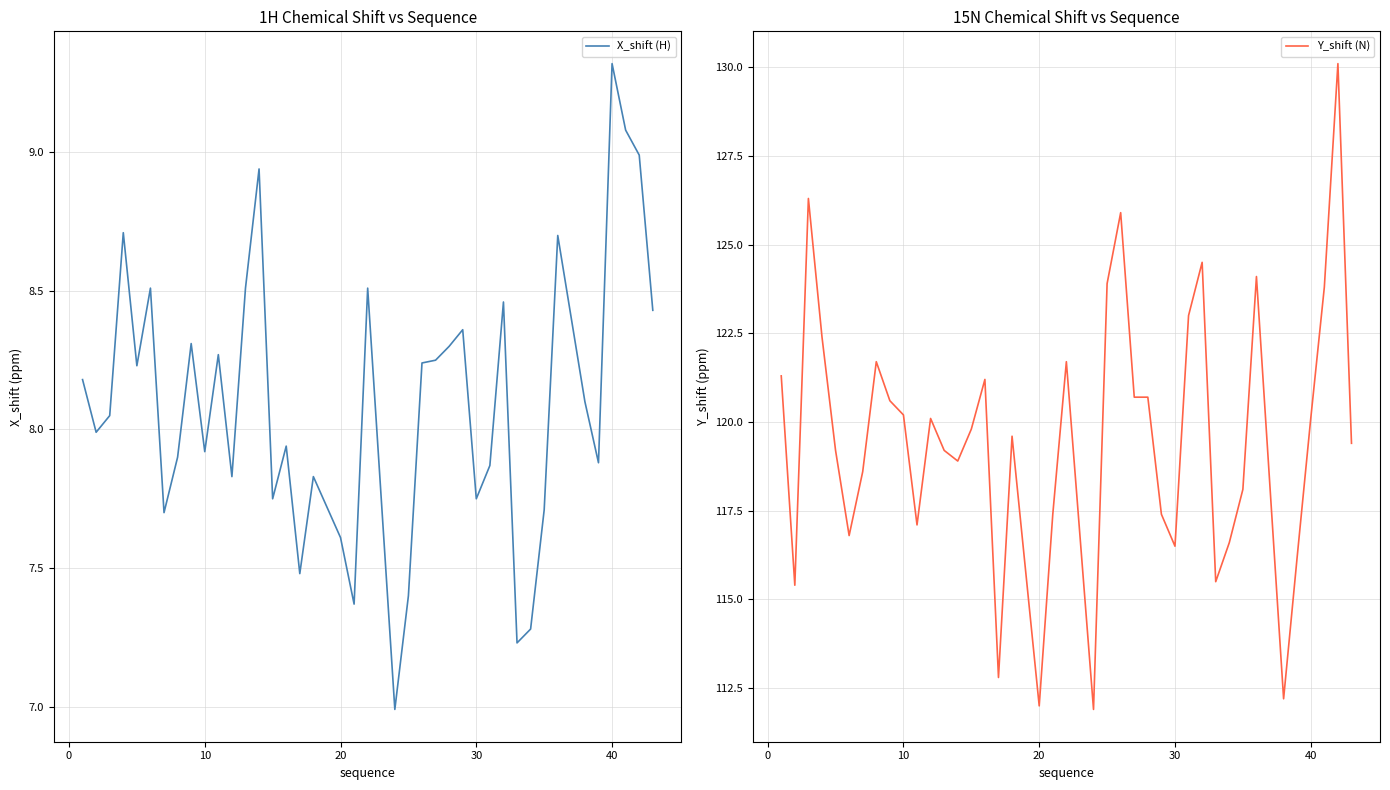

The value of X_shift (H) at 20 is 7.6. True or false?

True